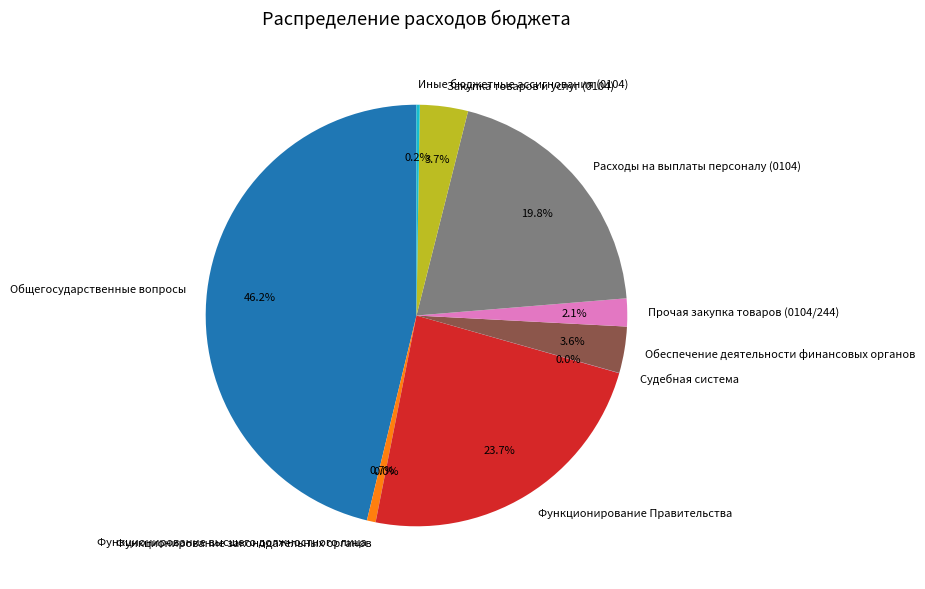

Is there a majority slice in this chart?

No